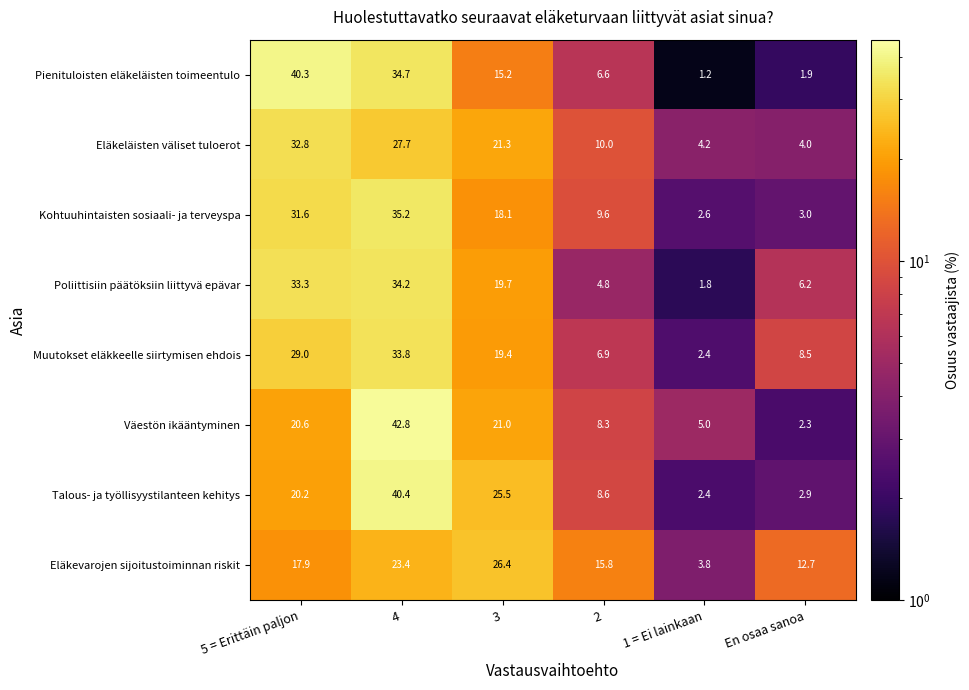

Which series changed the most between 3 and 1 = Ei lainkaan?

Talous- ja työllisyystilanteen kehitys